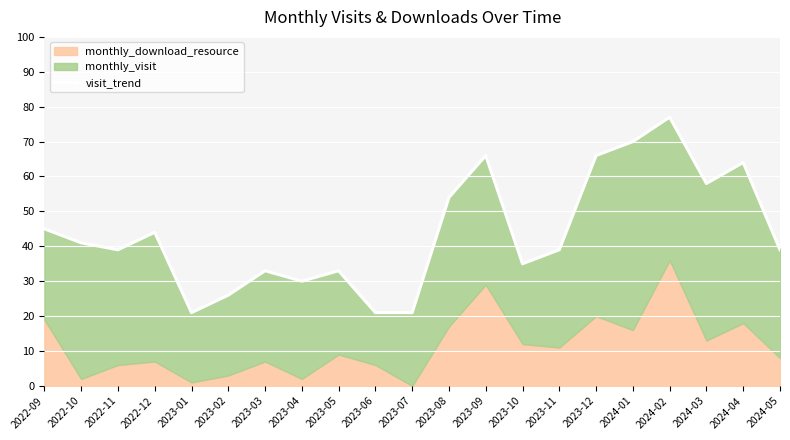

Which label corresponds to the largest value in the chart?

2024-02